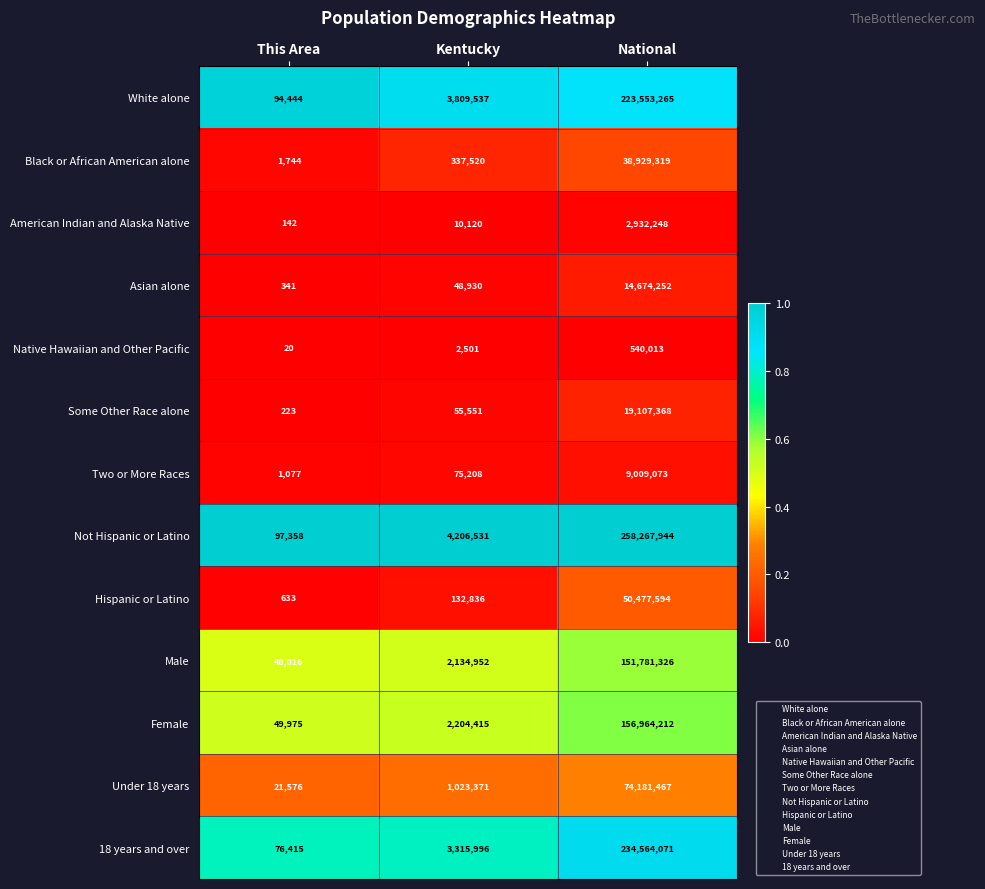

Which series has the largest total across all categories?

Not Hispanic or Latino